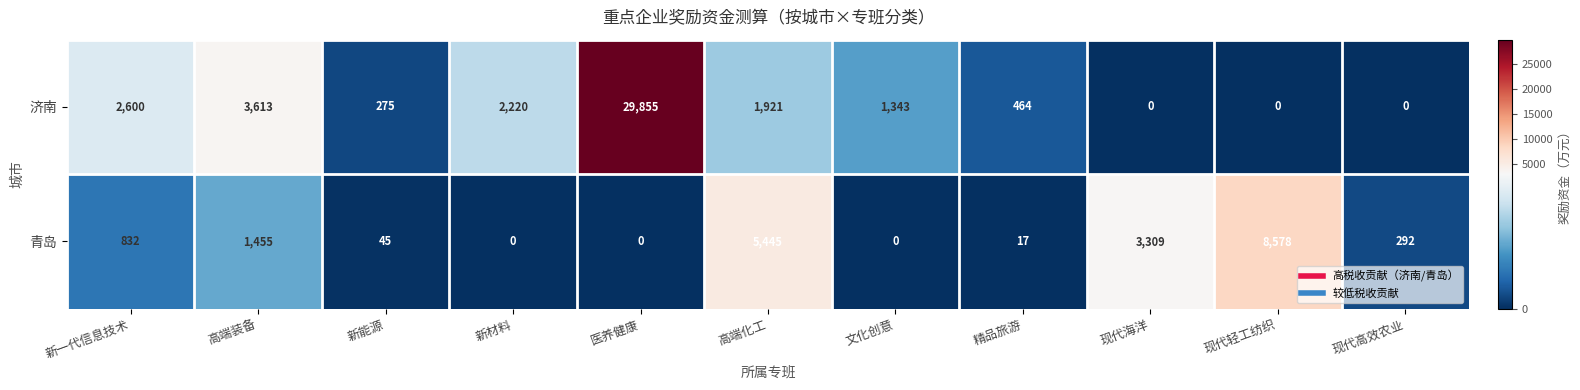

What is the average value of the 青岛 series?

1816